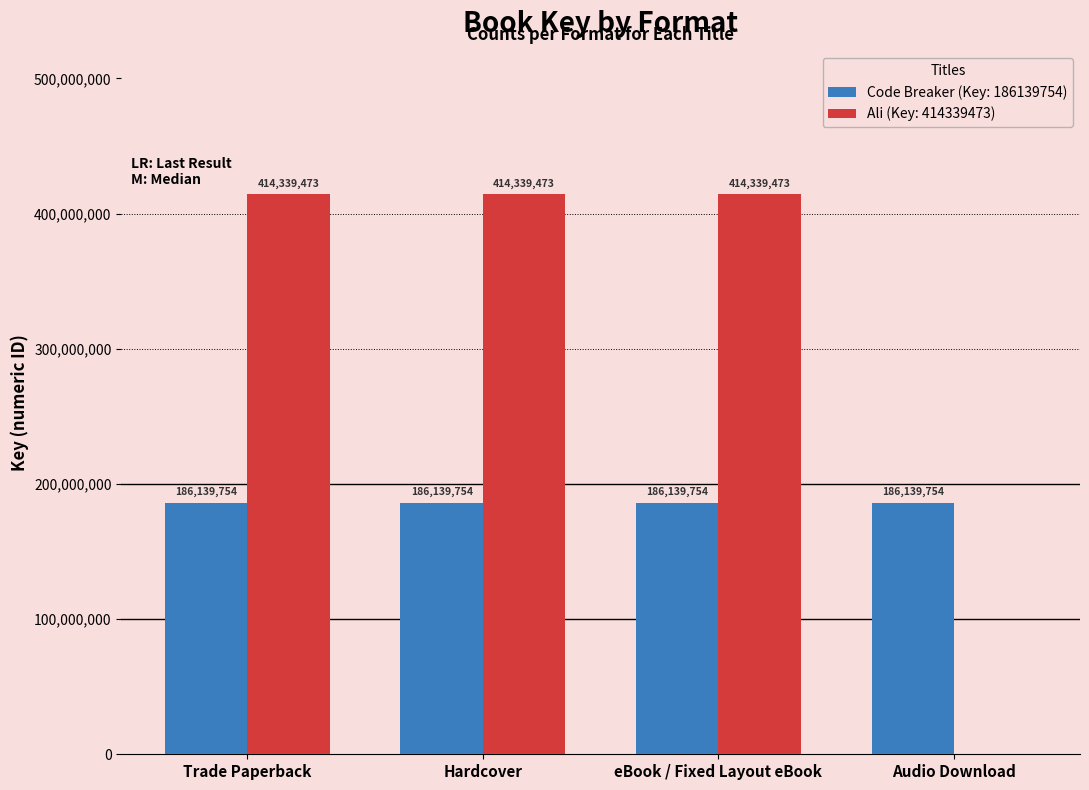

Does the chart contain stacked bars?

No